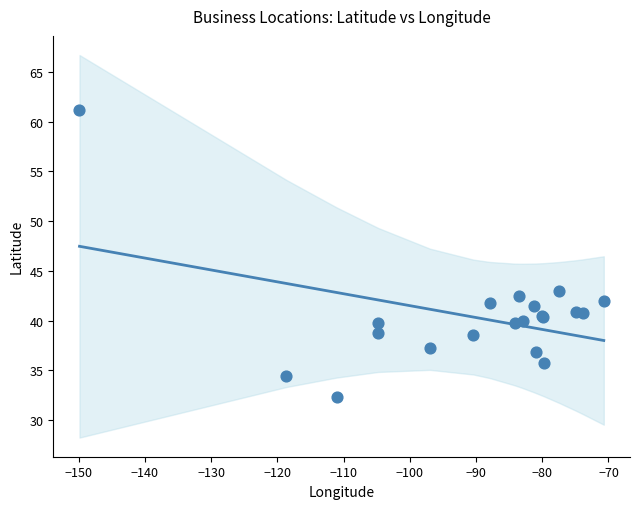

At how many categories does at least one series exceed 46?

2